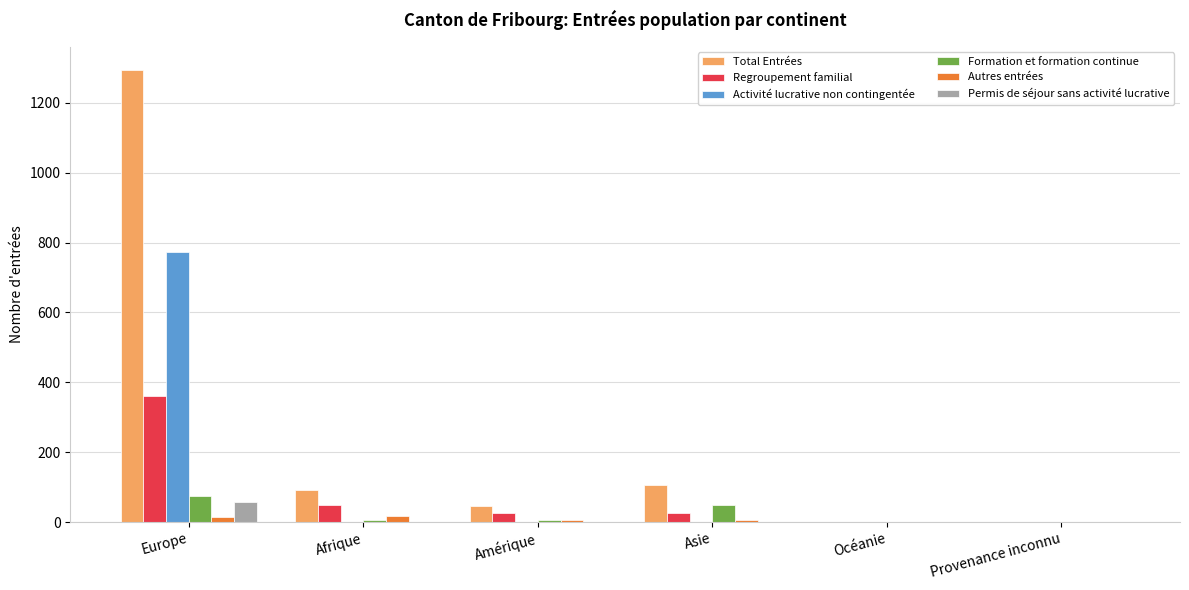

Is it true that Autres entrées equals 6 at Amérique?

True